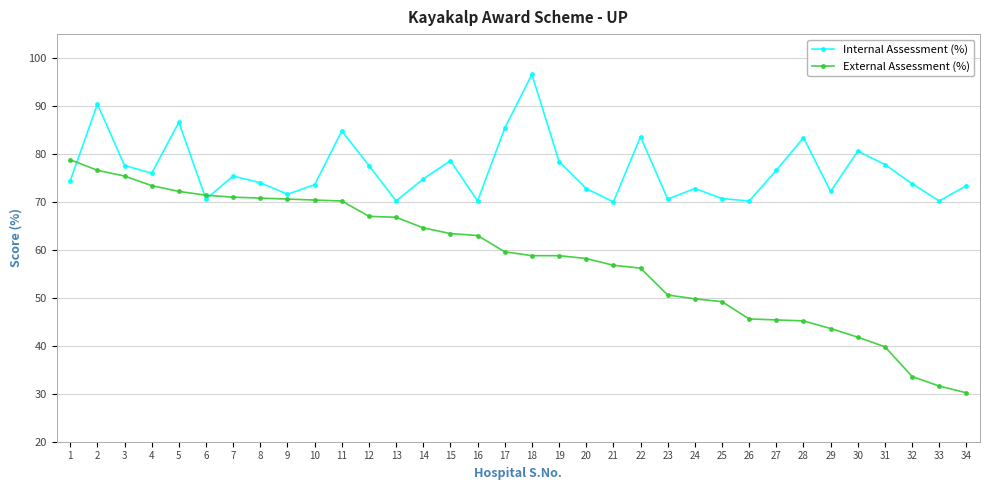

What is the spread (max minus min) of values at 25?

21.5